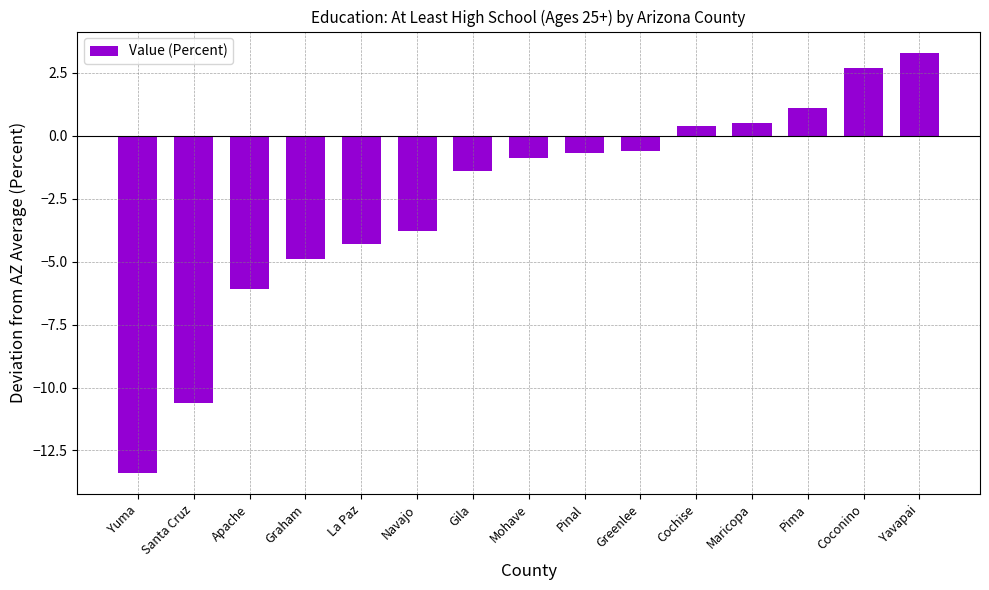

How many categories are shown in the chart?

15